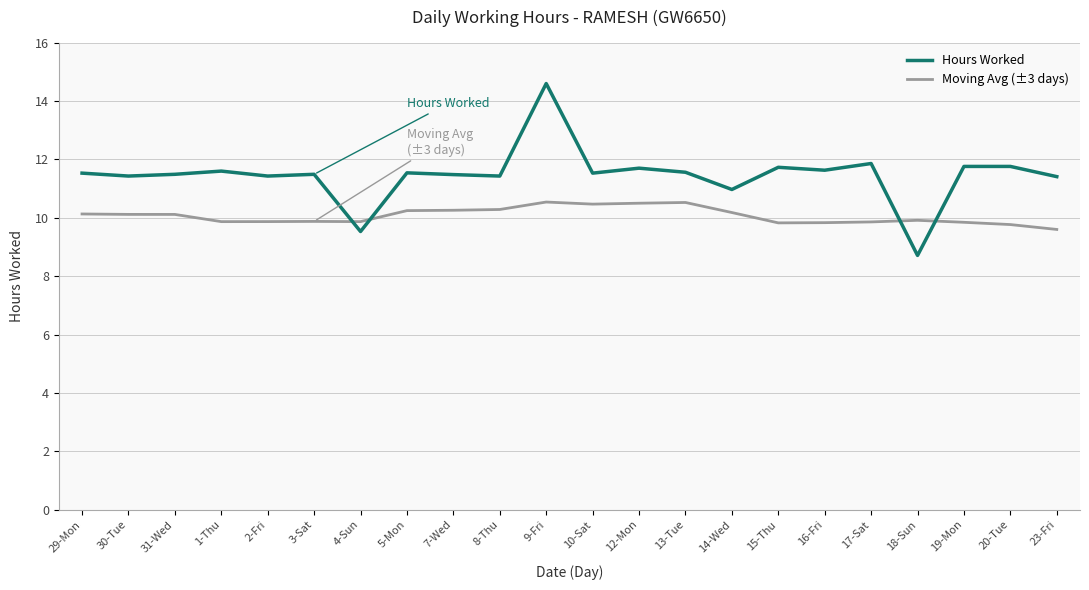

What position from the left is 7-Wed?

9